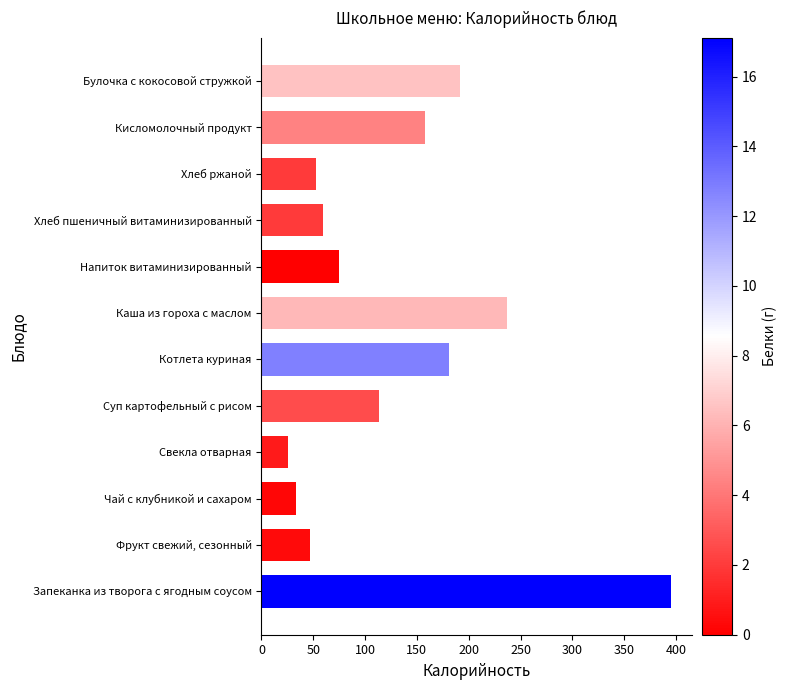

Does the chart contain stacked bars?

No